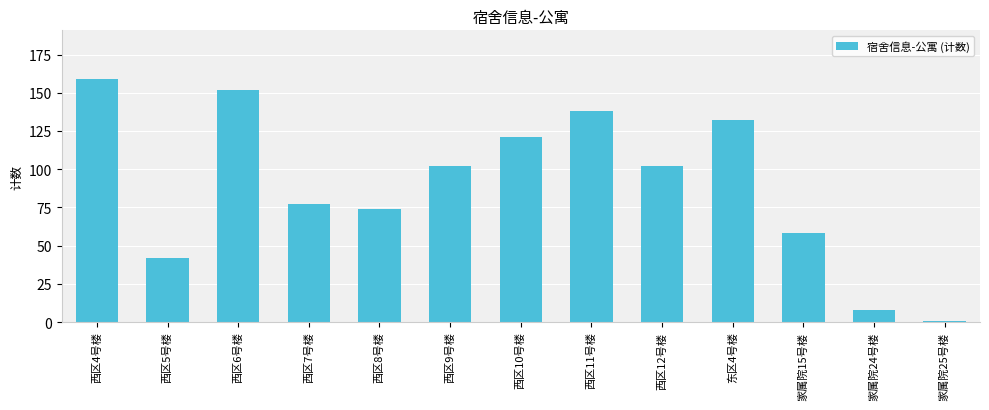

What is the label of the 11th bar from the right?

西区6号楼